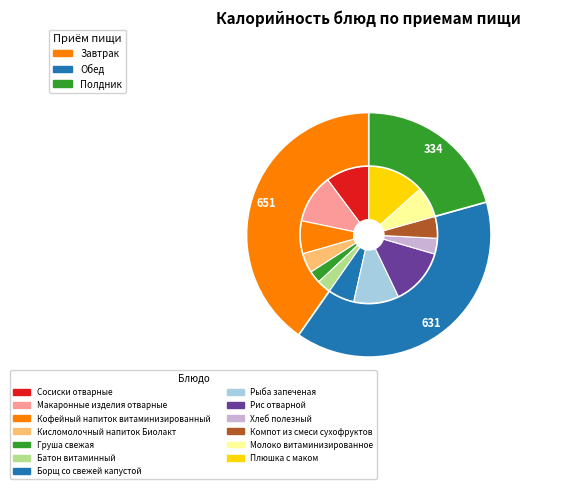

How many slices are in this pie chart?

13